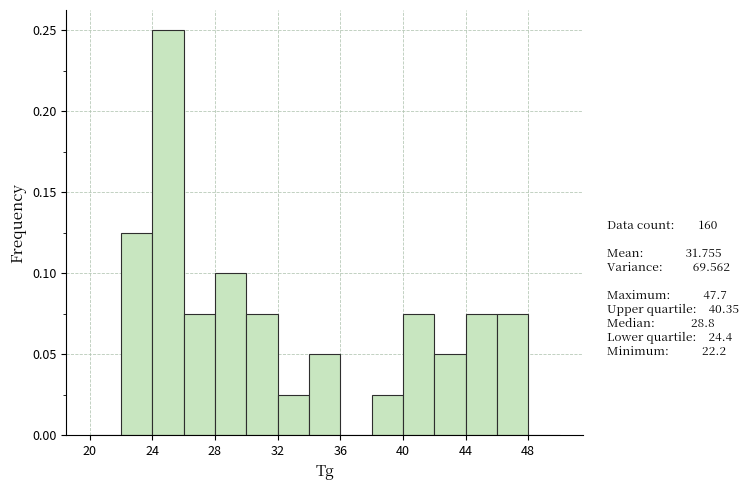

Over which range of the x-axis is the bar tallest?

24 to 26